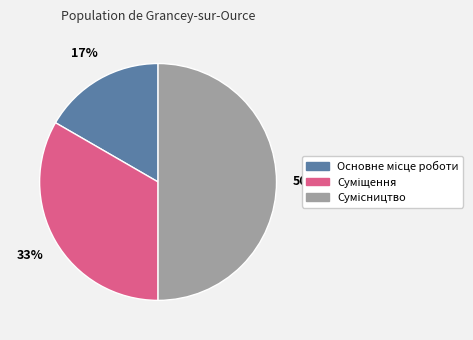

To the nearest percent, what is the difference between the largest and smallest slice percentages?

33%